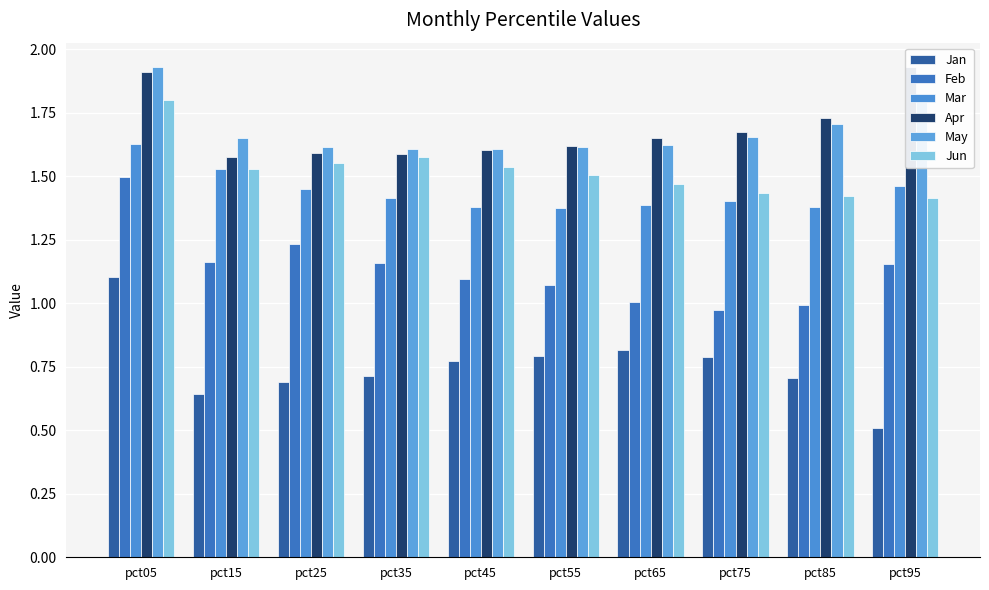

What is the difference between the May values at pct65 and pct85?

0.1